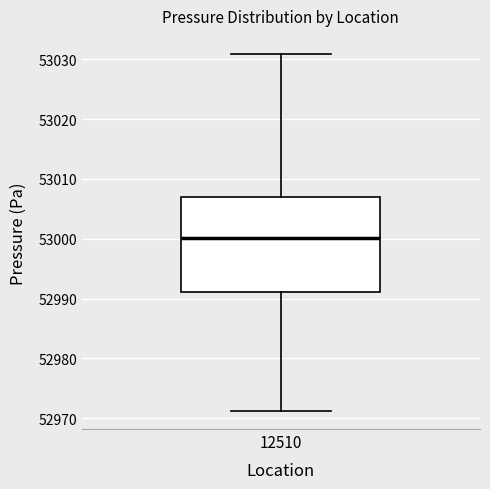

Transcribe this box plot: give where the median line is, the range the box spans, and where the two whiskers end, as read against the y-axis. The values are not printed on the chart, so give them approximately, as read against the axis.

median 53000, box 52991 to 53007, whiskers 52971 to 53031